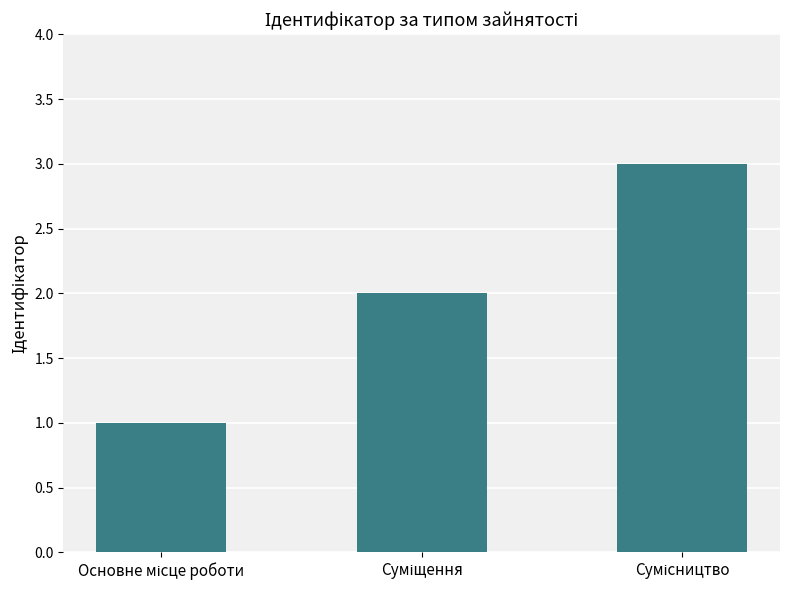

What is the greatest value displayed?

3